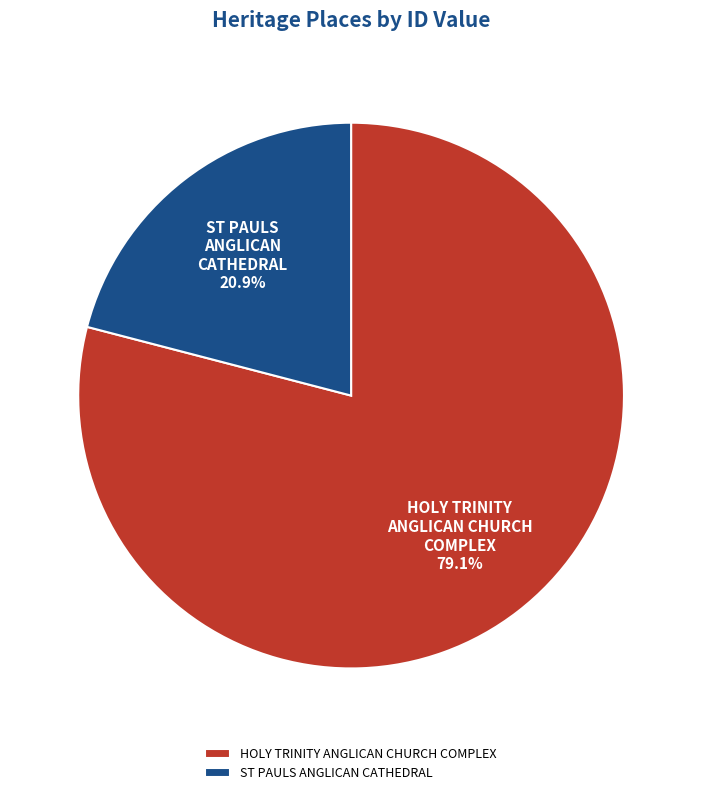

To the nearest percent, what portion does HOLY TRINITY ANGLICAN CHURCH COMPLEX represent?

79%